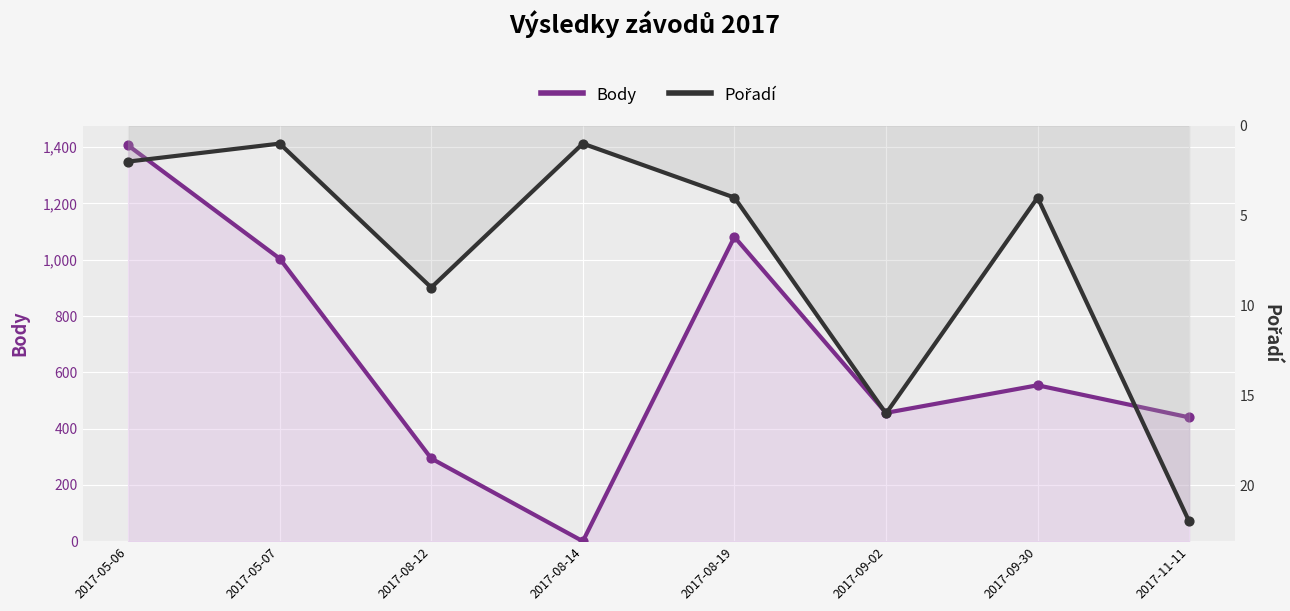

Which series reaches the maximum Y coordinate?

Body